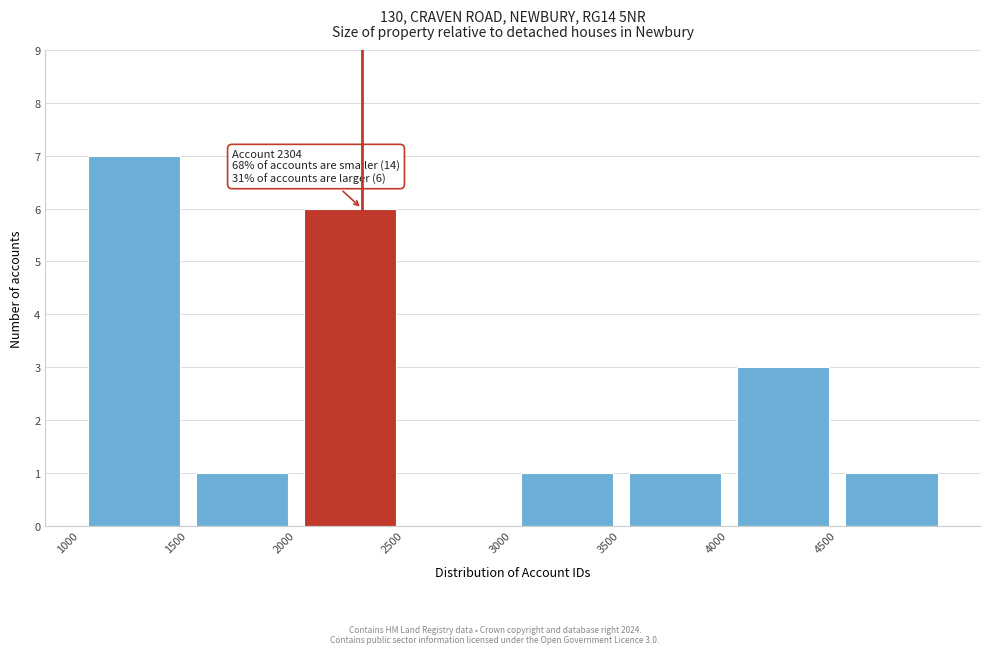

Which range on the x-axis has the tallest bar?

1000 to 1500